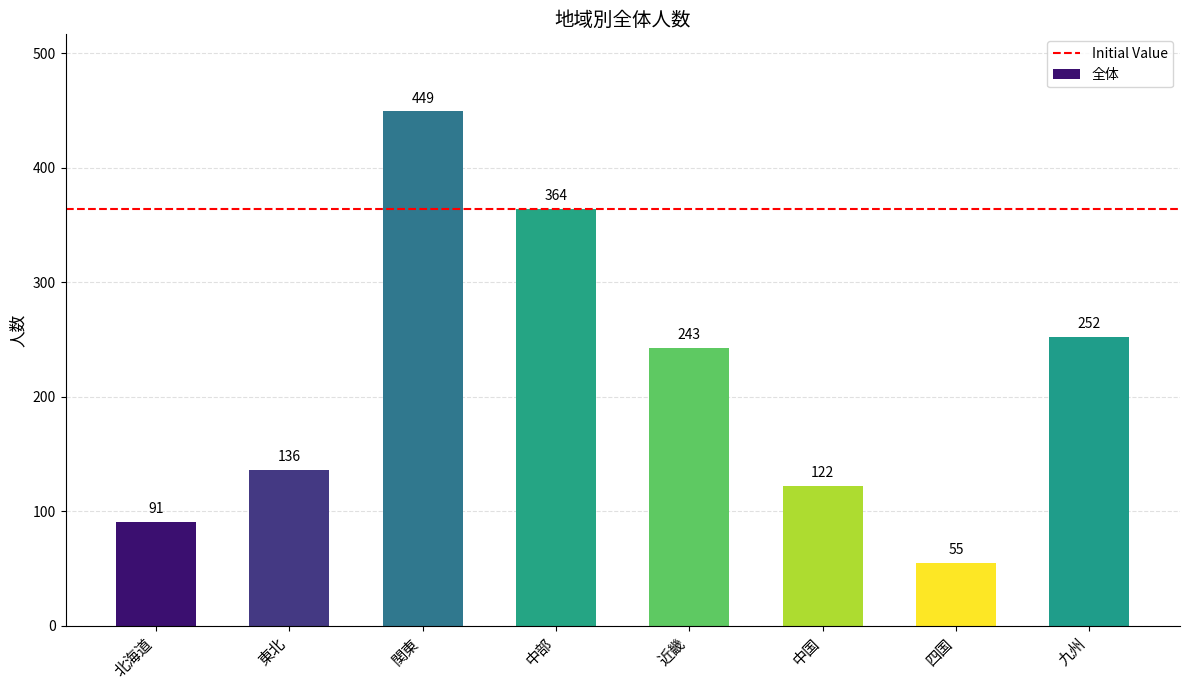

Does the chart contain any negative values?

No